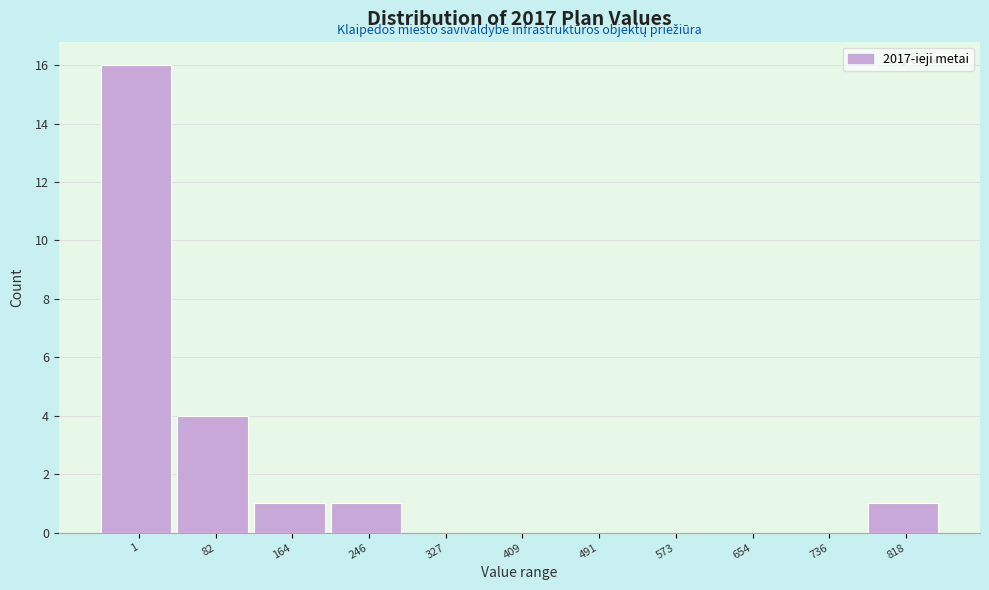

Reading right to left, what are all the values shown in this chart?

818=1	736=0	654=0	573=0	491=0	409=0	327=0	246=1	164=1	82=4	1=16